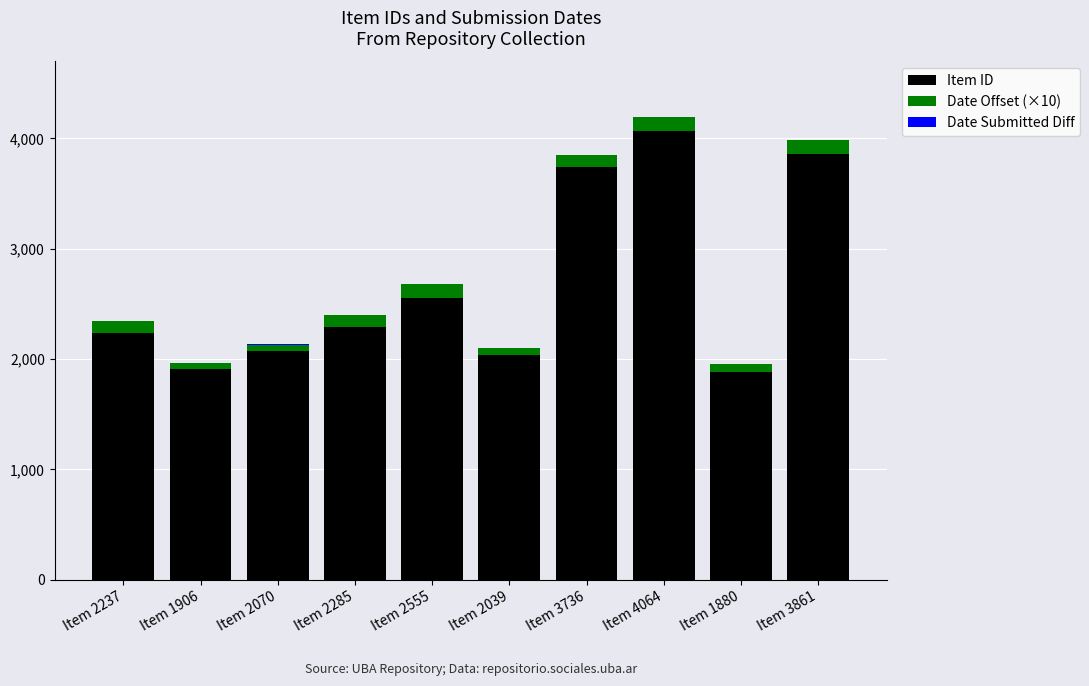

The Item ID series shows 3736 at Item 3736. True or false?

True